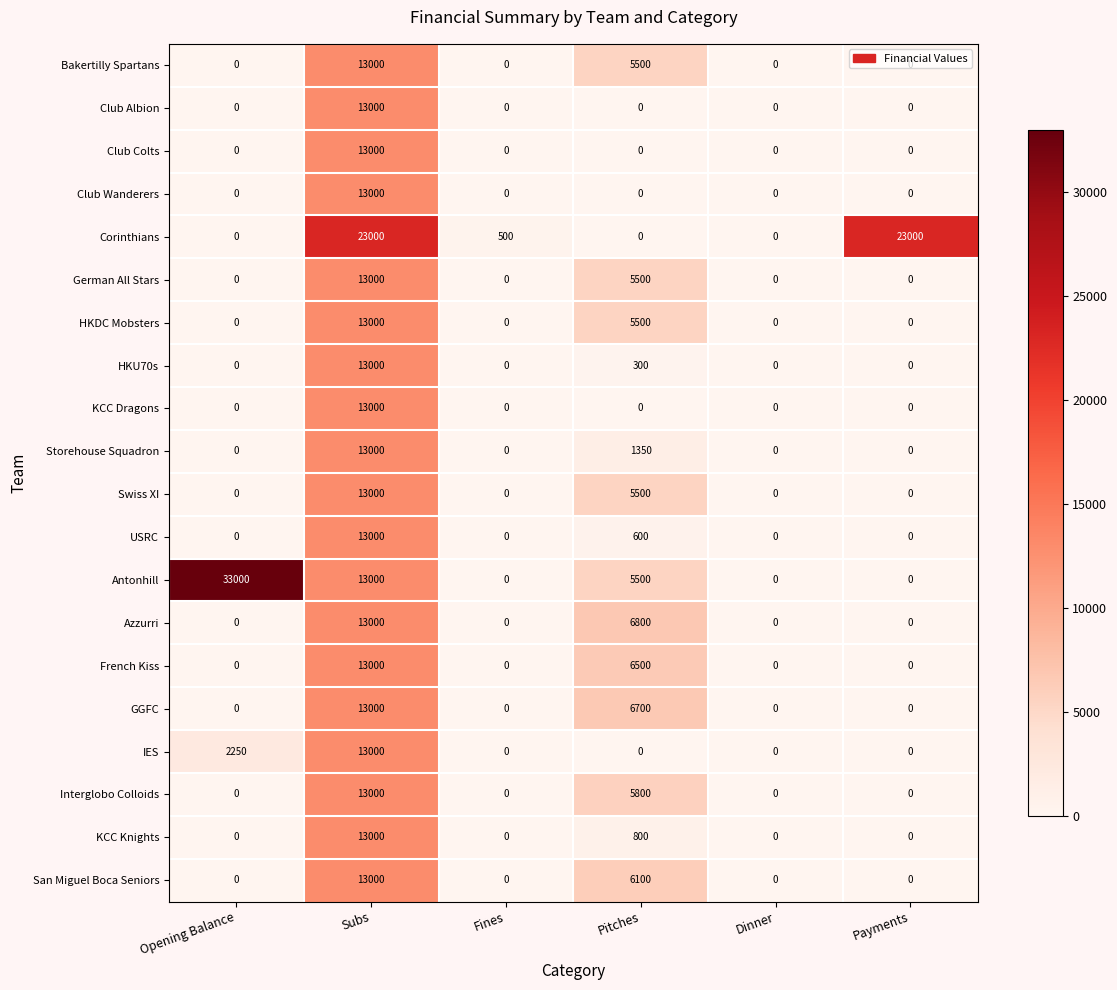

How many distinct data groups are displayed?

20